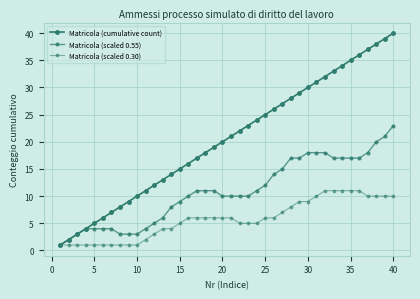

How many lines are shown in the chart?

3